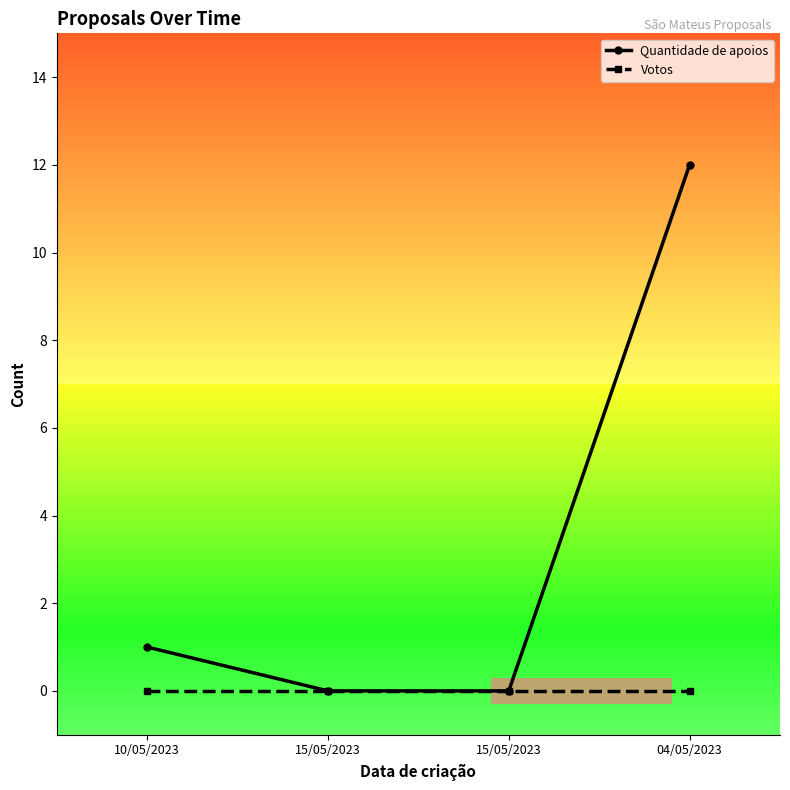

Rank the categories by Quantidade de apoios value from highest to lowest.

04/05/2023, 10/05/2023, 15/05/2023, 15/05/2023